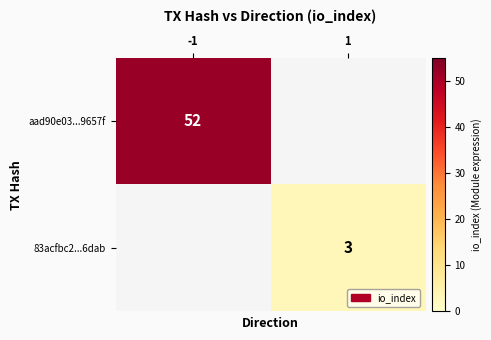

The aad90e03...9657f series shows 13 at -1. True or false?

False